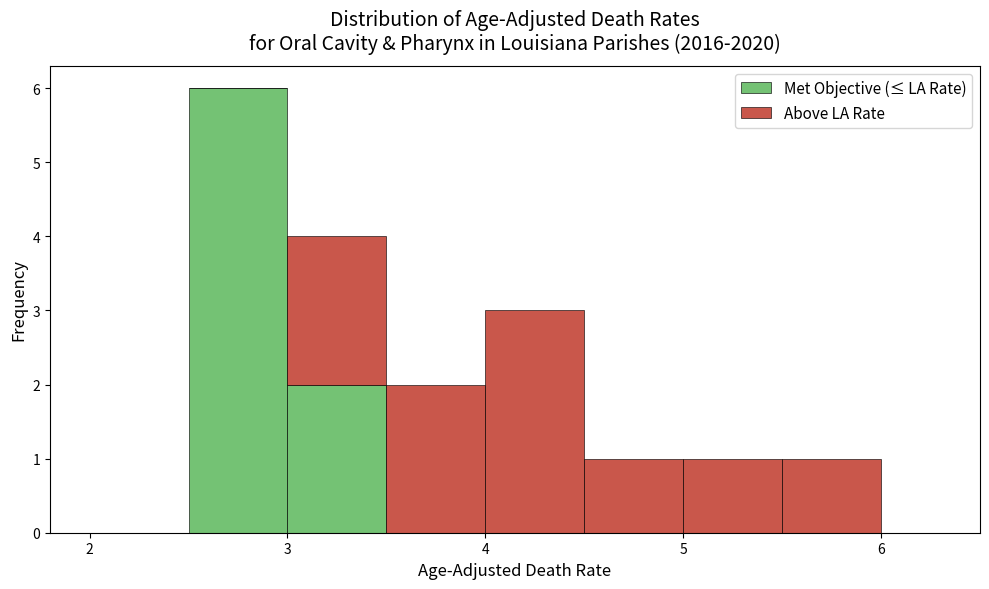

What is the total height of the stacked bar covering 4.5 to 5.0 on the x-axis? The values are not printed on the chart, so give them approximately, as read against the axis.

1